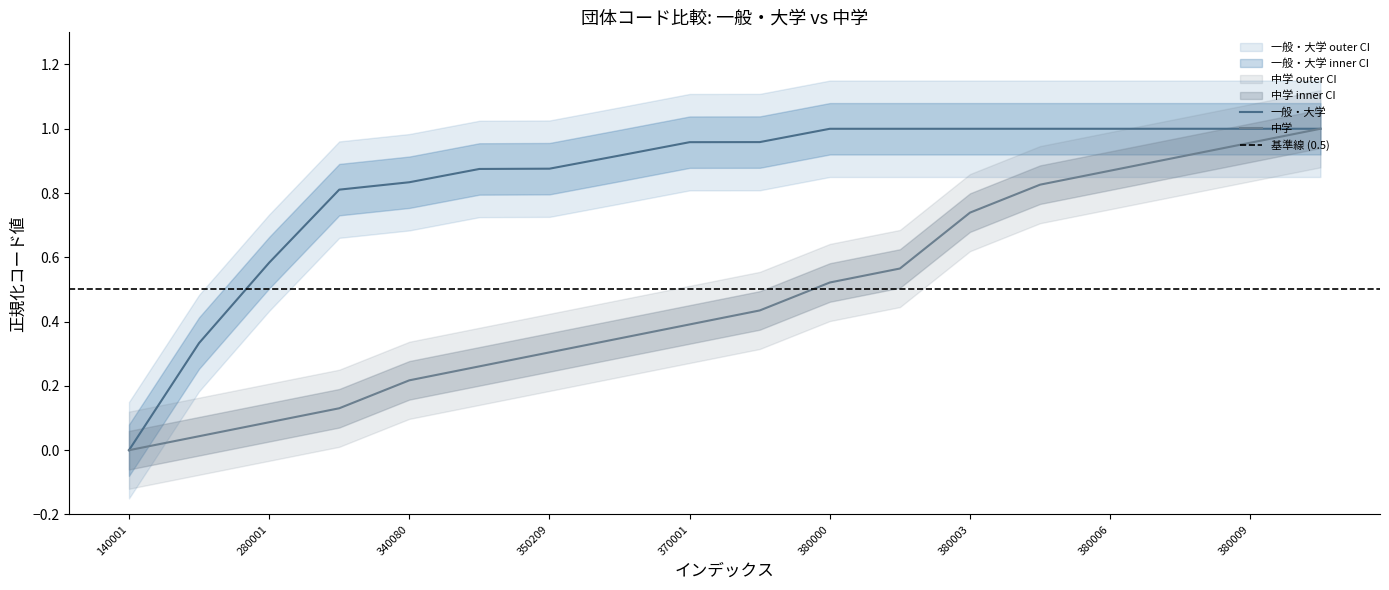

What is the approximate value of 中学 at 370001?

0.4